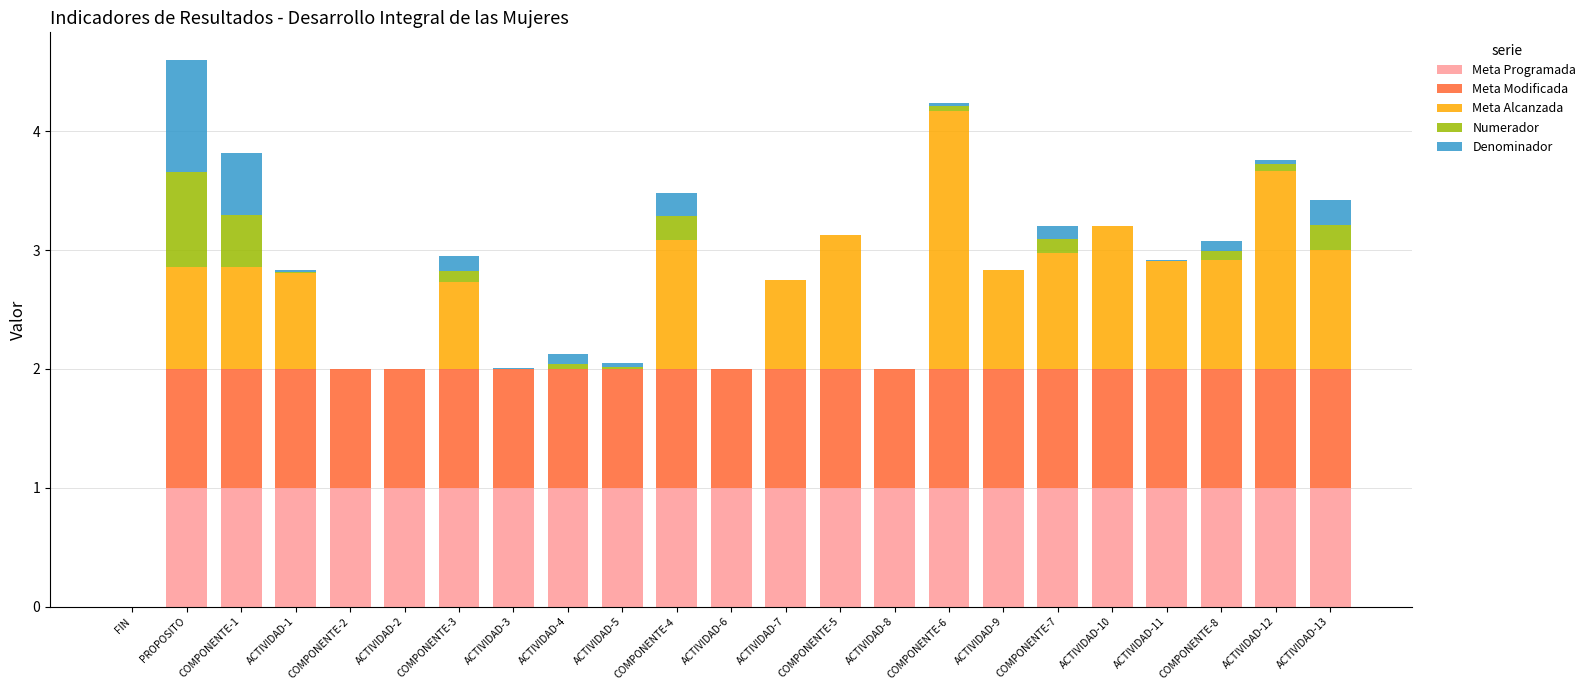

What is the total value across all series at PROPOSITO?

4.6